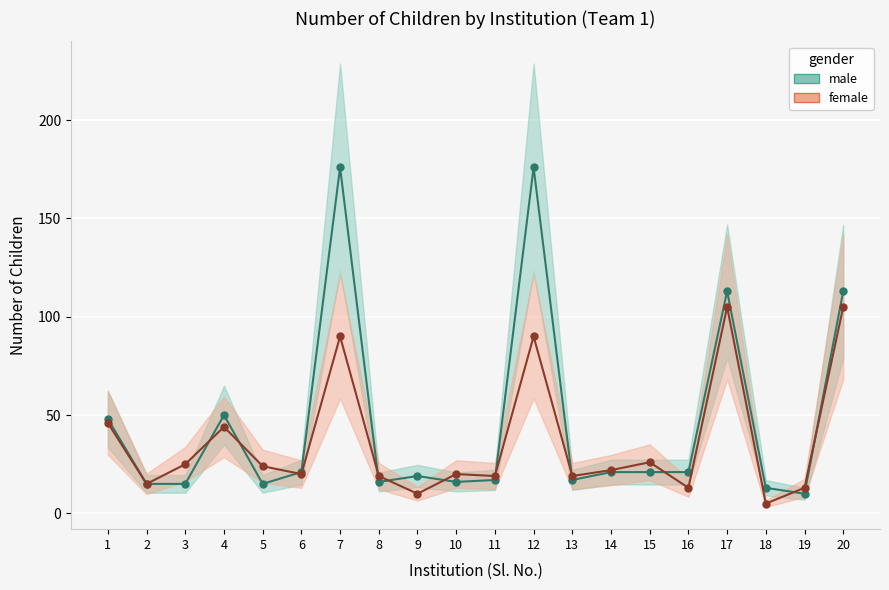

What are all the series names shown in the legend?

male, female